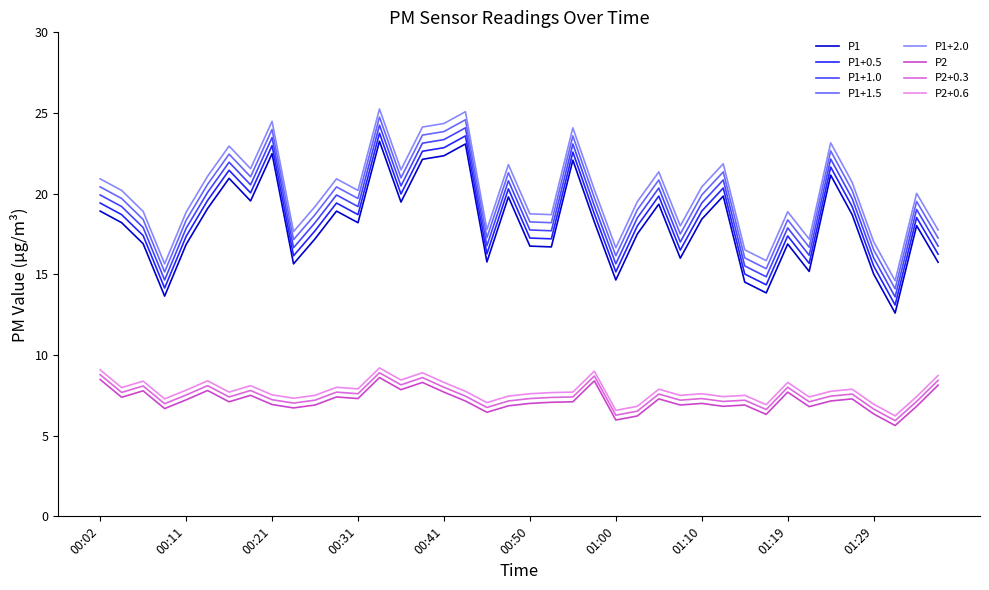

List the series in order of their peak value, lowest first.

P2, P2+0.3, P2+0.6, P1, P1+0.5, P1+1.0, P1+1.5, P1+2.0